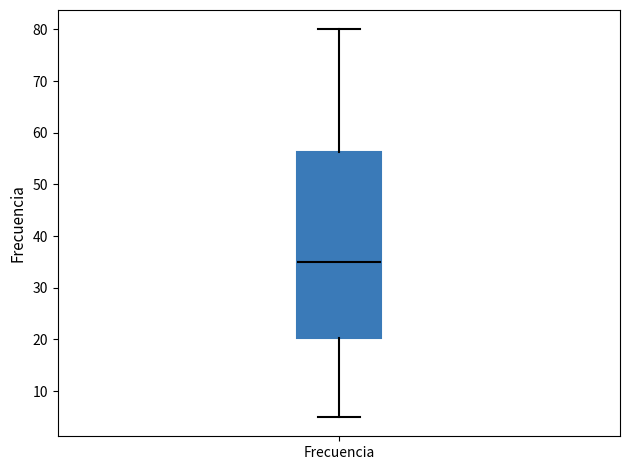

Read this box plot against the y-axis: the position of the median line, the range covered by the box, and the ends of both whiskers. The values are not printed on the chart, so give them approximately, as read against the axis.

median 35, box 20 to 56, whiskers 5 to 80